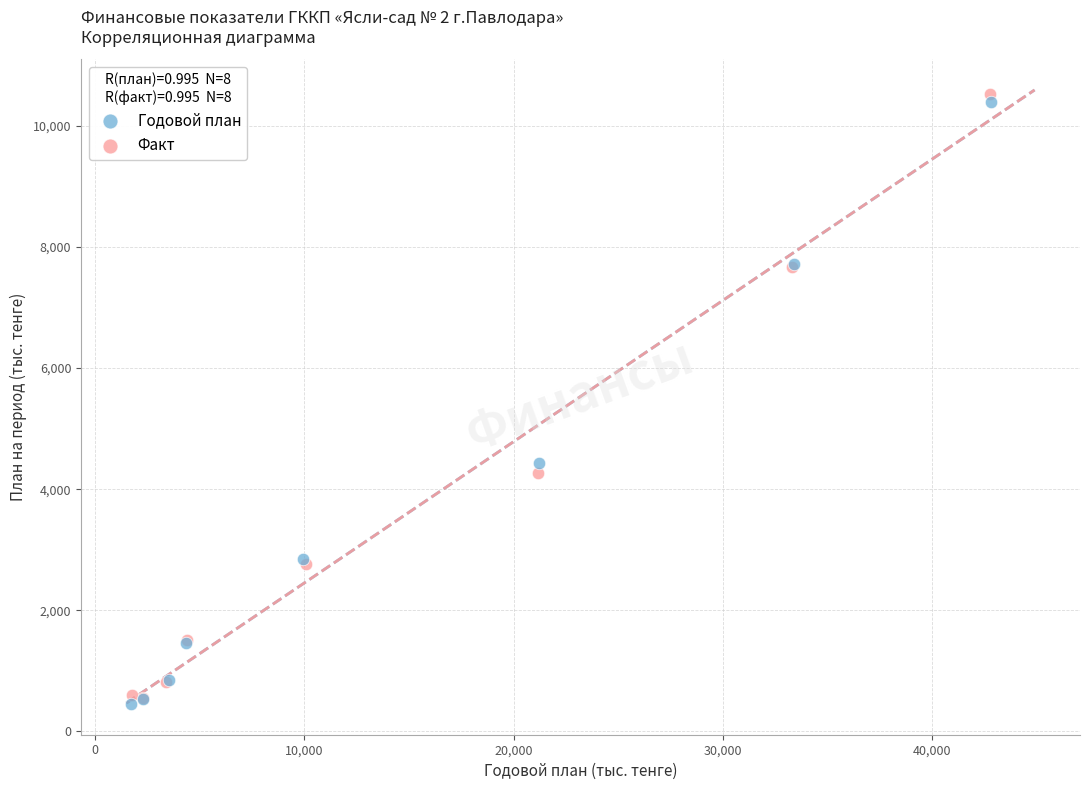

Which series reaches the minimum Y coordinate?

Годовой план